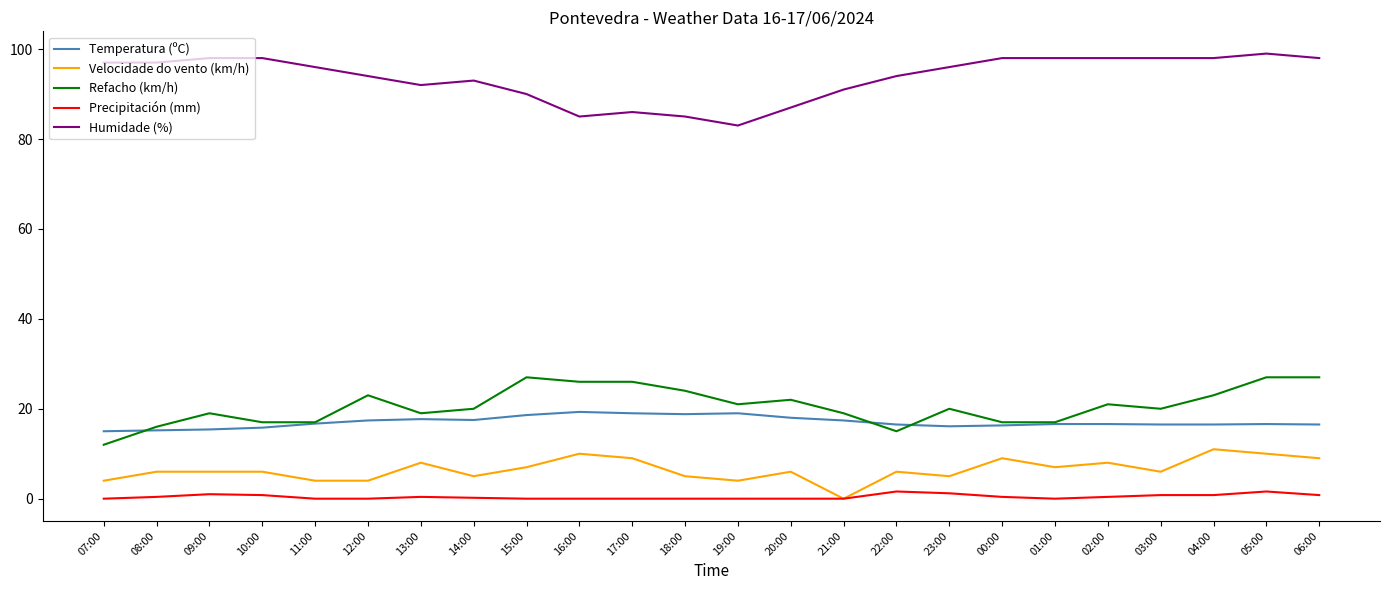

Which series has the largest total across all categories?

Humidade (%)